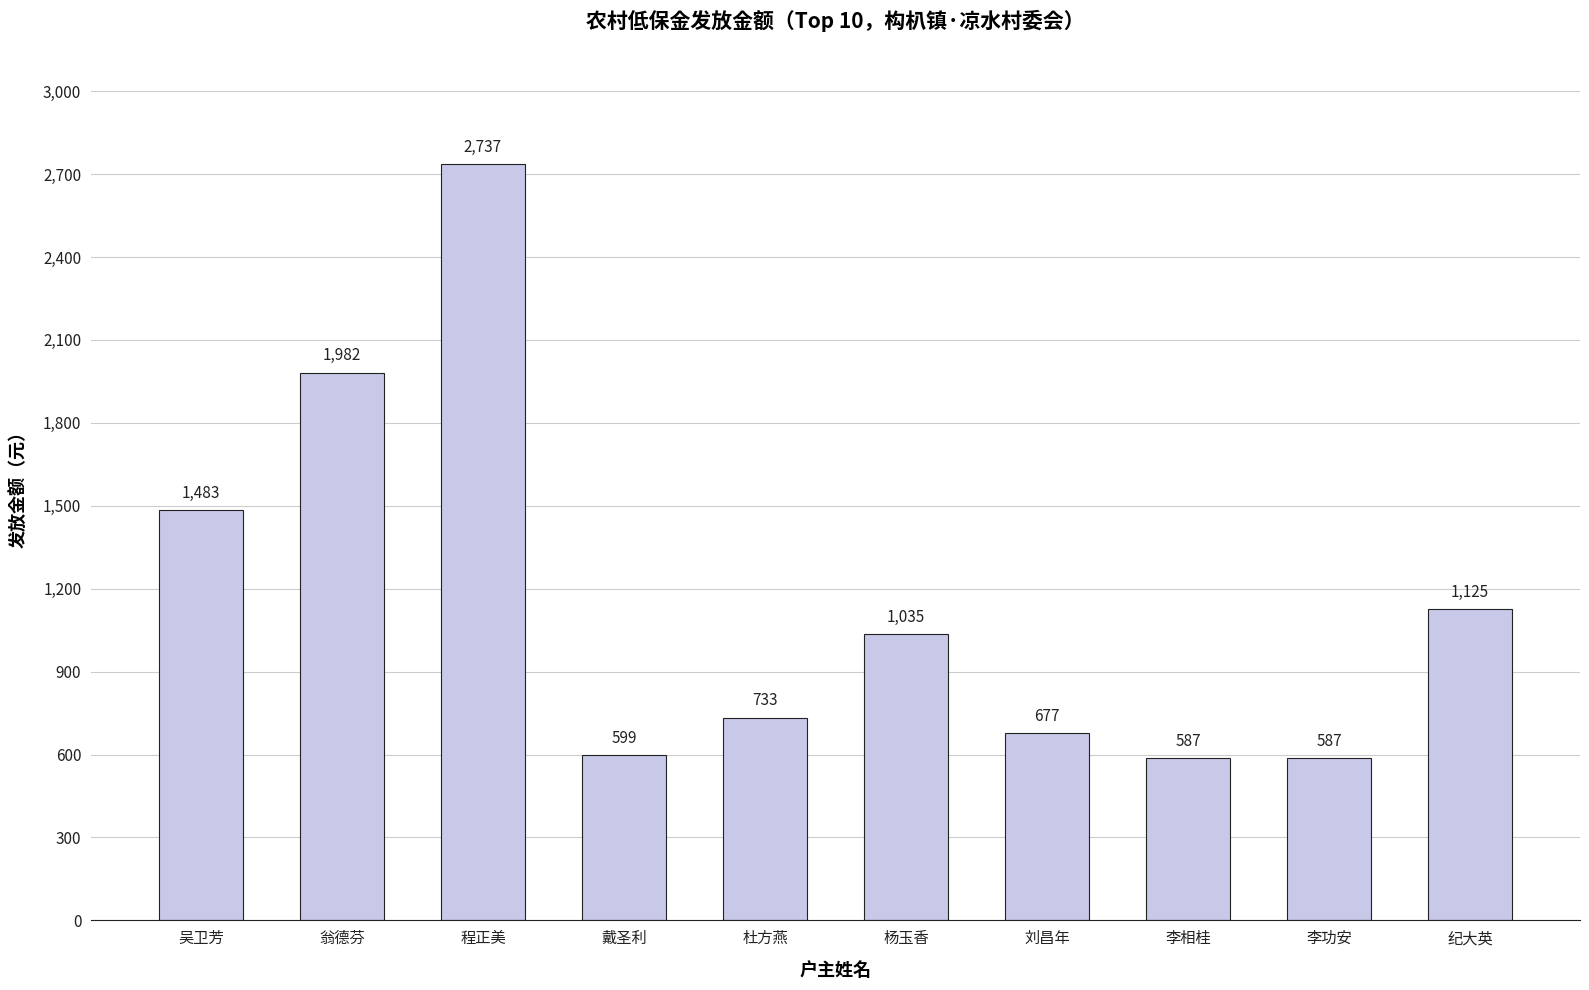

Reading left to right, transcribe all the data shown in this chart.

1483	1982	2737	599	733	1035	677	587	587	1125